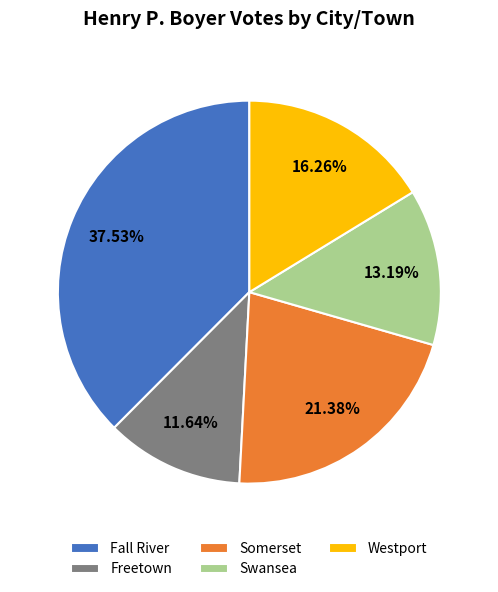

What is the smallest slice in the pie chart?

Freetown